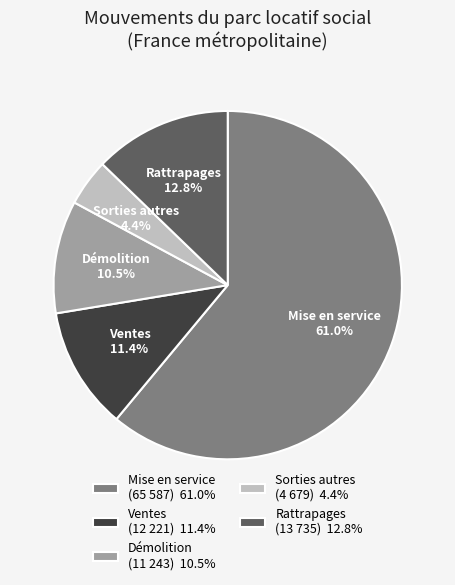

Do Rattrapages (13 735) 12.8% and Ventes (12 221) 11.4% together represent more than half of the pie?

No